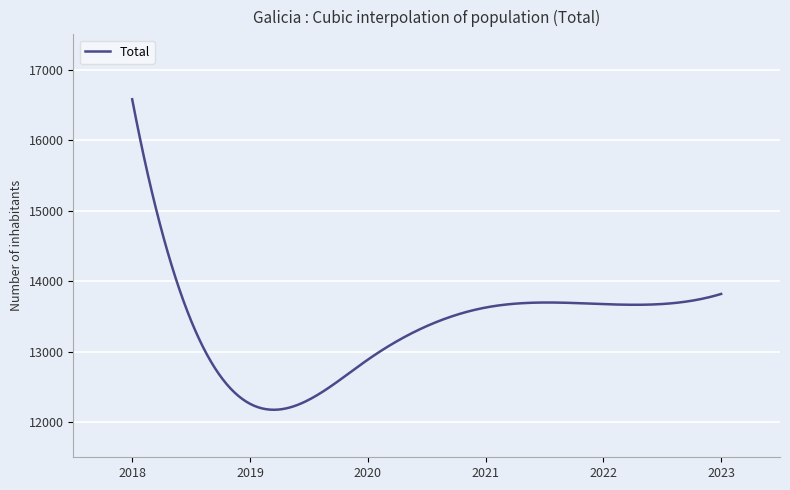

What is the minimum value shown in the chart?

12173.9